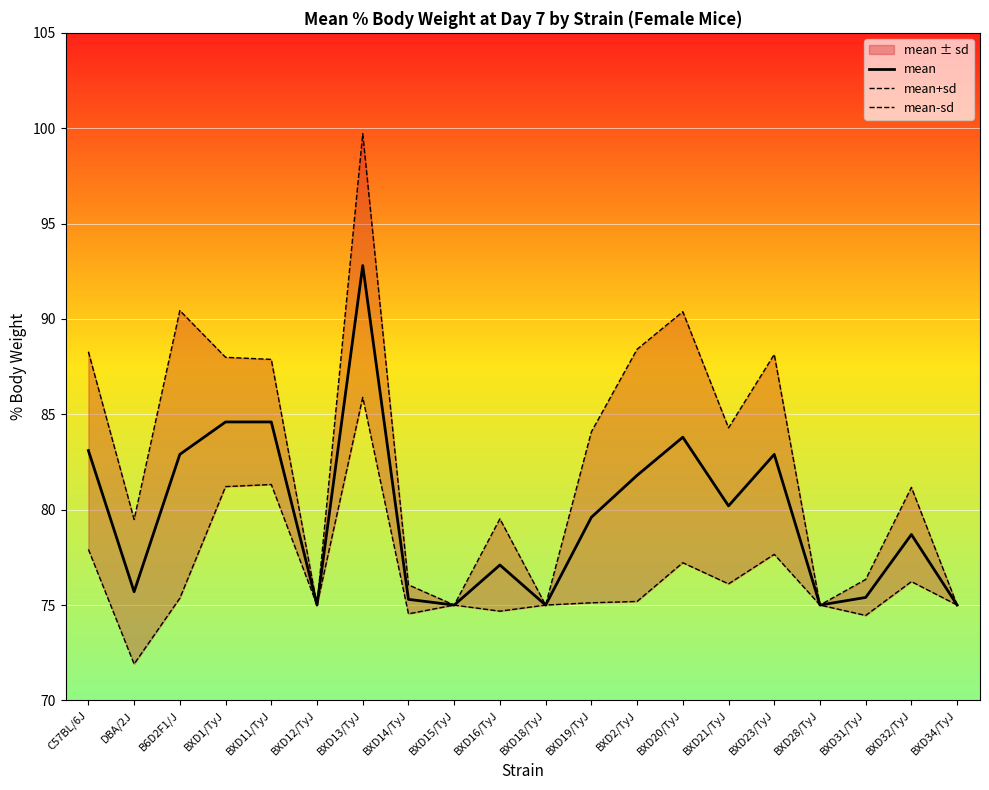

What is the label of the 7th point from the left?

BXD13/TyJ